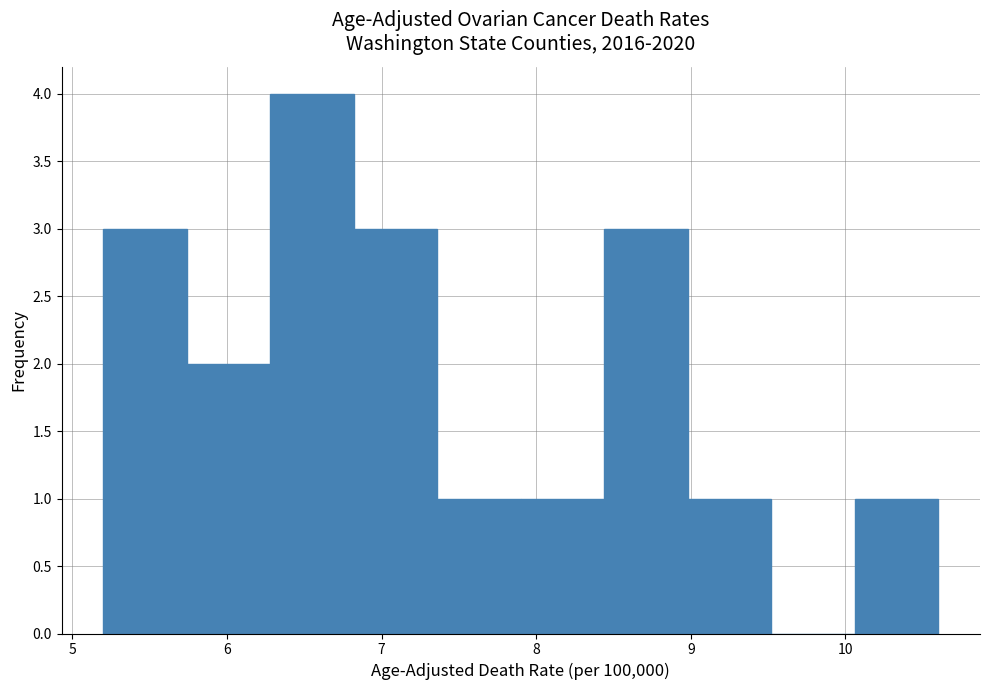

Reading left to right, transcribe this chart: for each bar, give the range it covers on the x-axis and its height. Neither the bar edges nor the heights are printed on the chart, so give them approximately, as read against the axes.

5.20 to 5.74: 3
5.74 to 6.28: 2
6.28 to 6.82: 4
6.82 to 7.36: 3
7.36 to 7.90: 1
7.90 to 8.44: 1
8.44 to 8.98: 3
8.98 to 9.52: 1
9.52 to 10.06: 0
10.06 to 10.60: 1